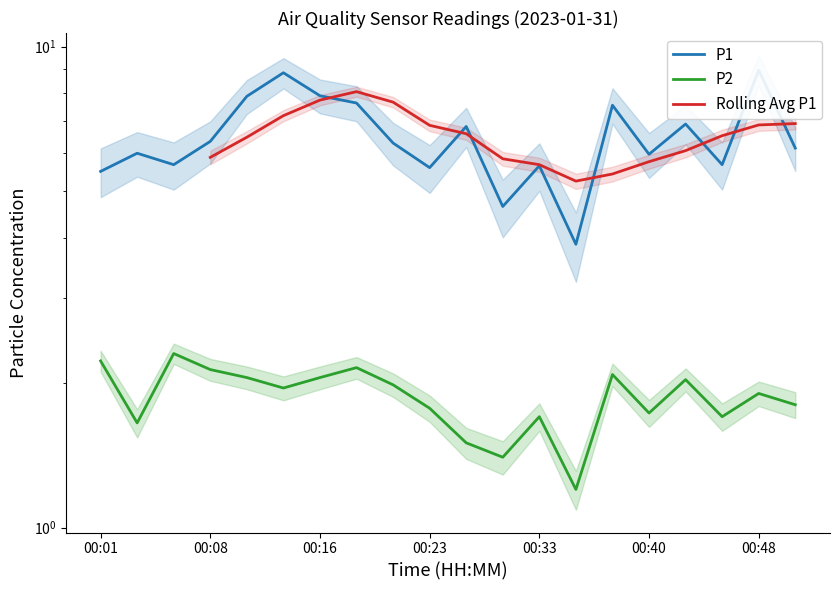

What is the highest value of the P2 series?

2.3